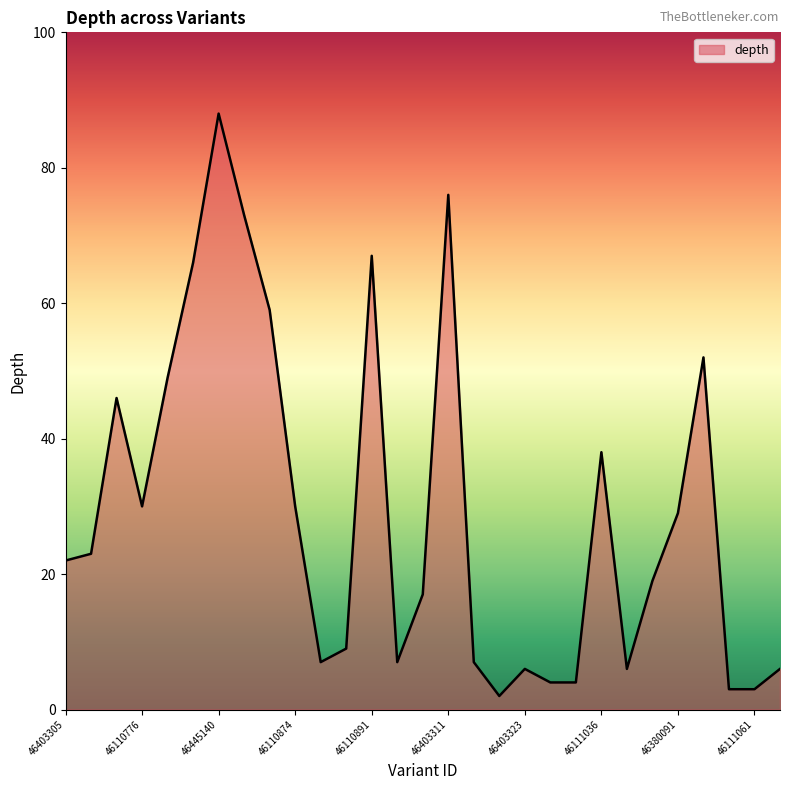

What is the difference between the maximum and minimum values?

86